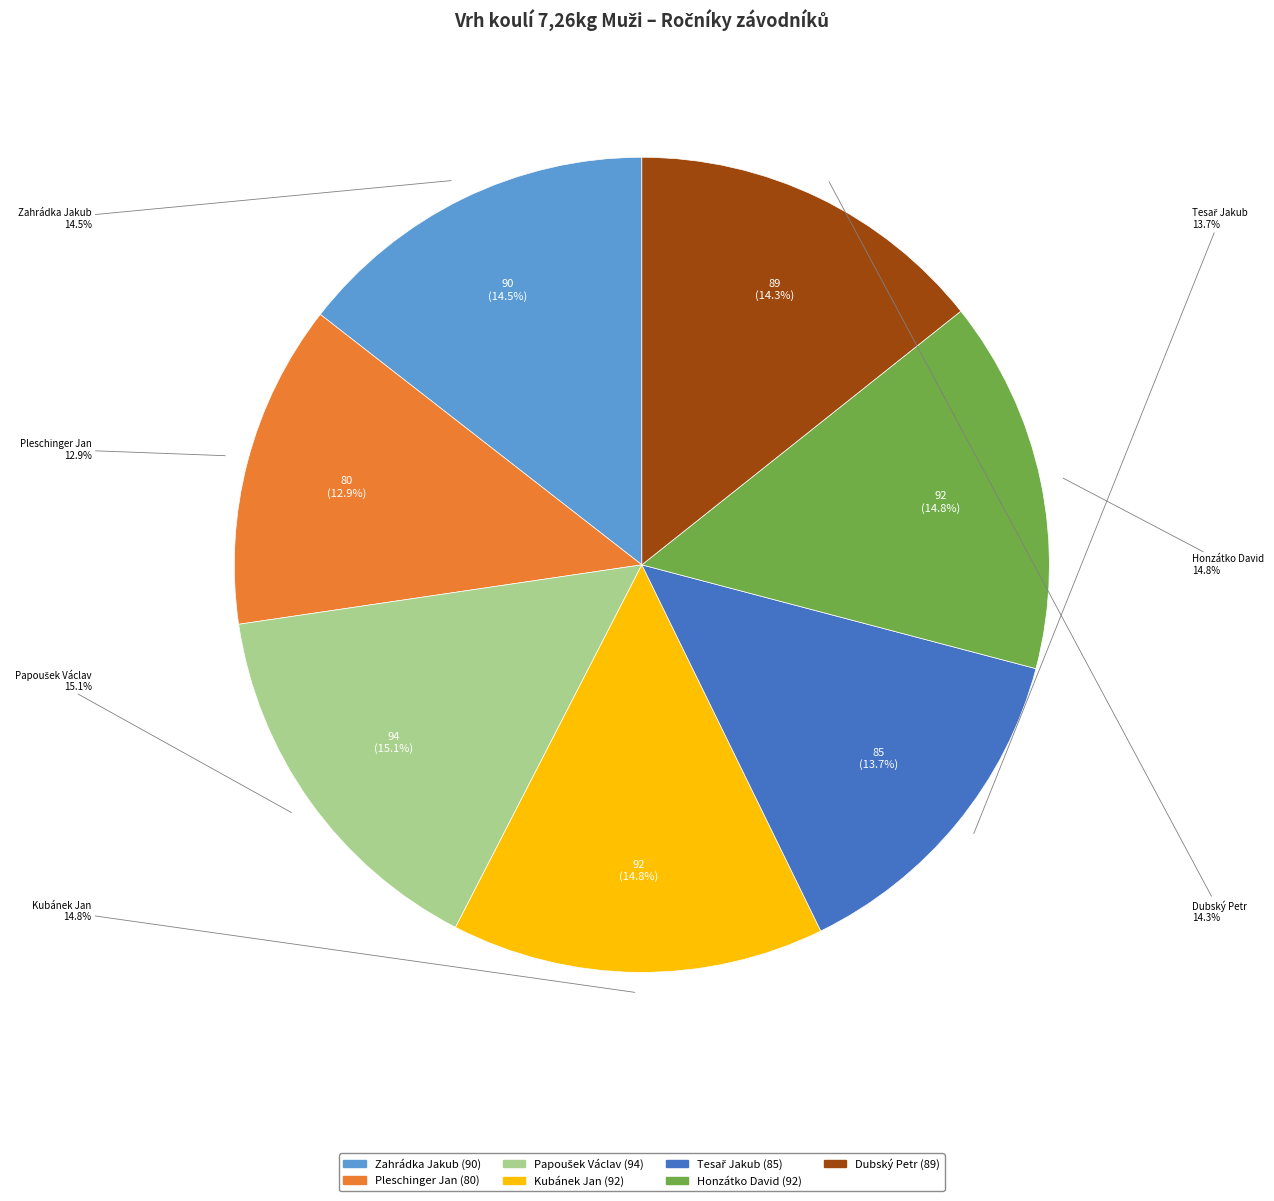

To the nearest percent, what is the difference between the largest and smallest slice percentages?

2%